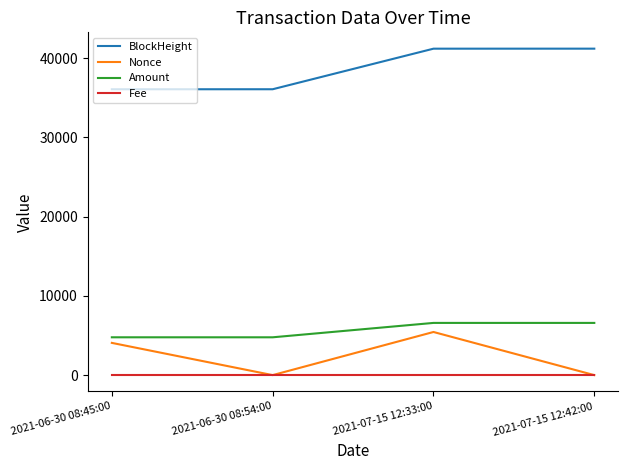

At which category is the sum across all series the highest?

2021-07-15 12:33:00